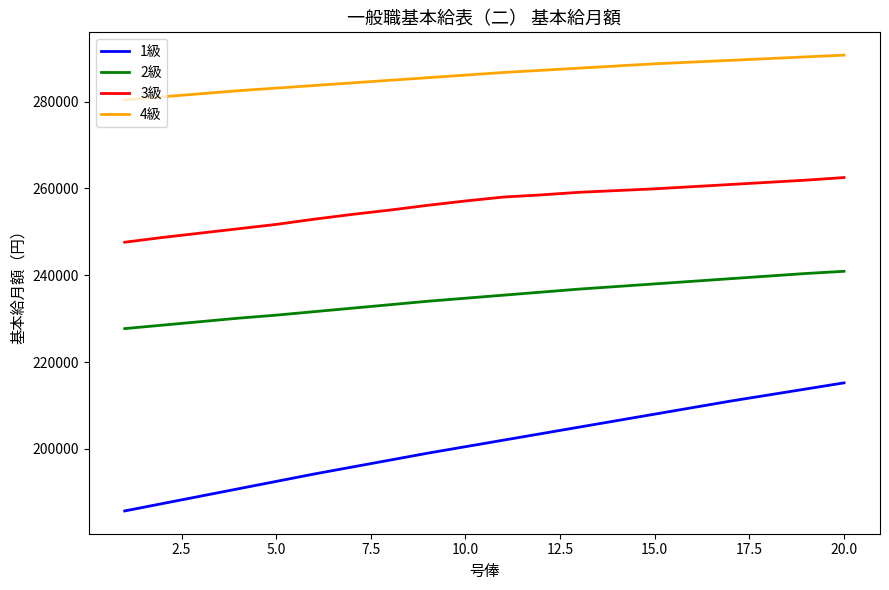

What is the difference between the second highest and minimum values in the 3級 series?

14300